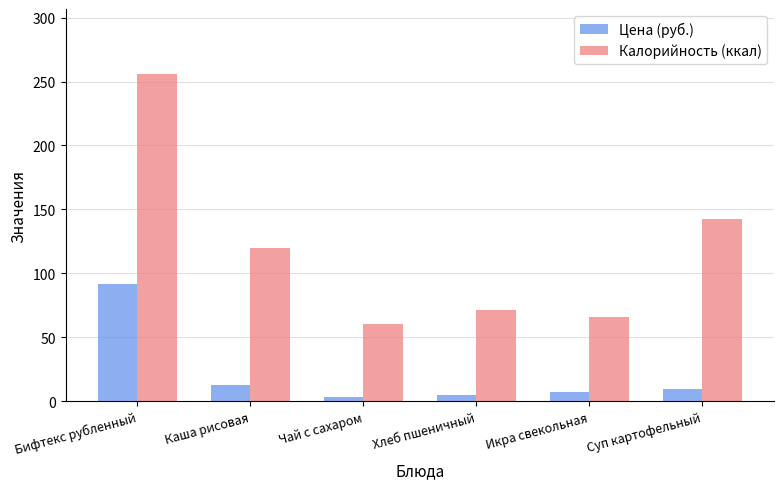

At which label does Калорийность (ккал) first exceed 120?

Бифтекс рубленный